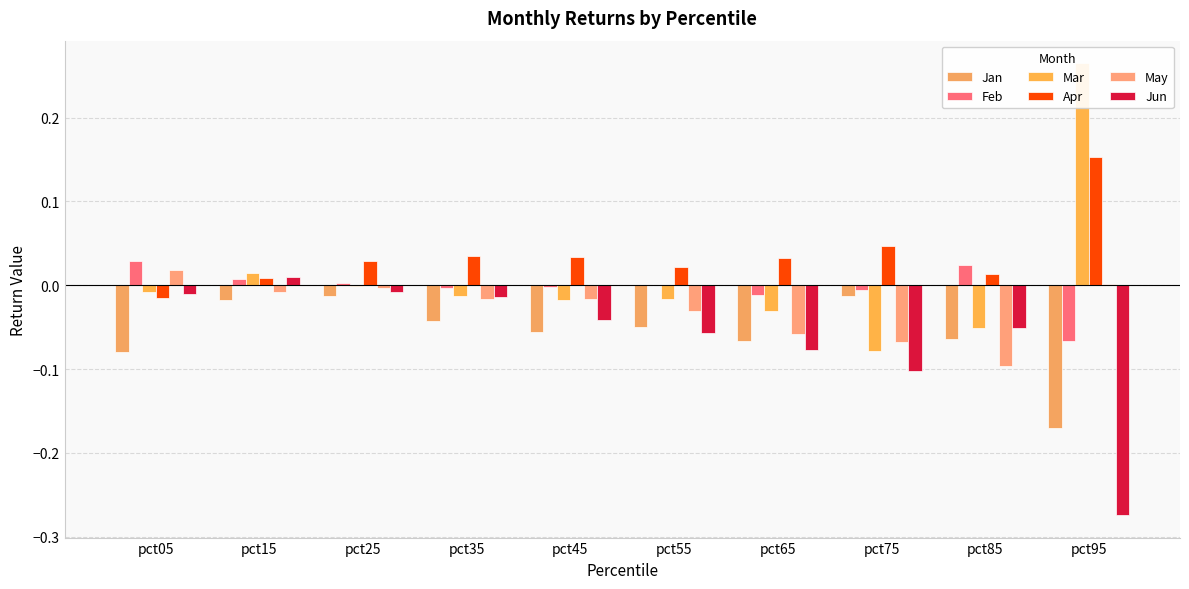

Which category has the lowest value across all series?

pct95